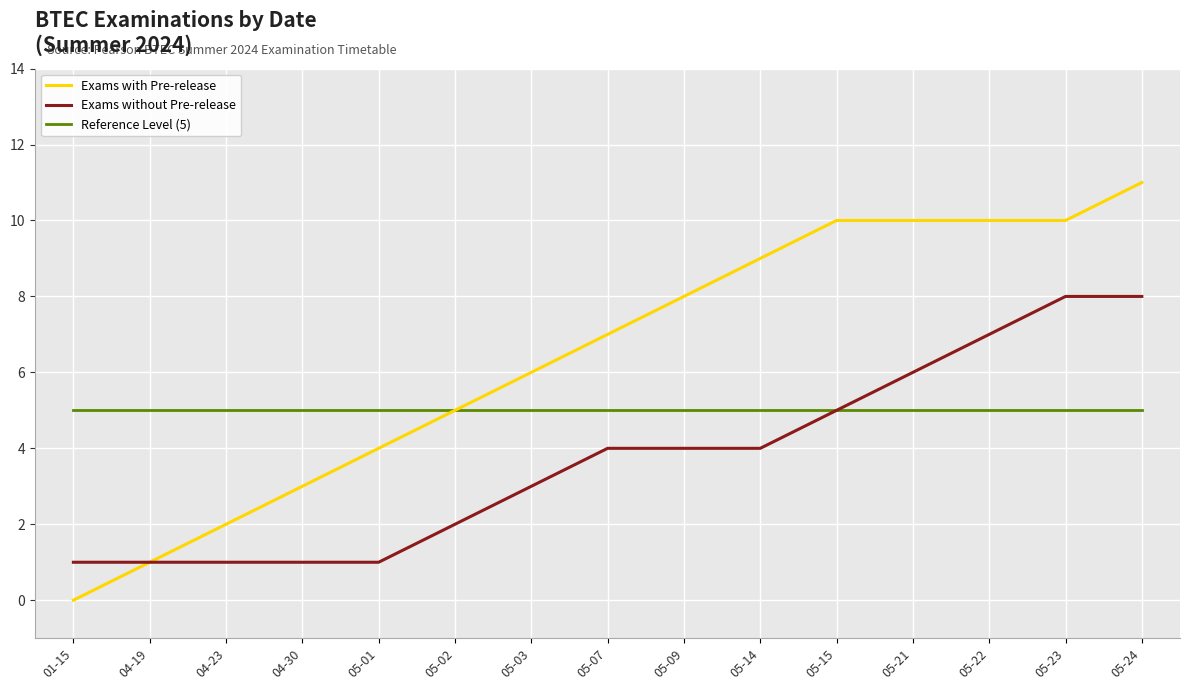

True or false: Exams with Pre-release has a value of 10 at 05-15.

True